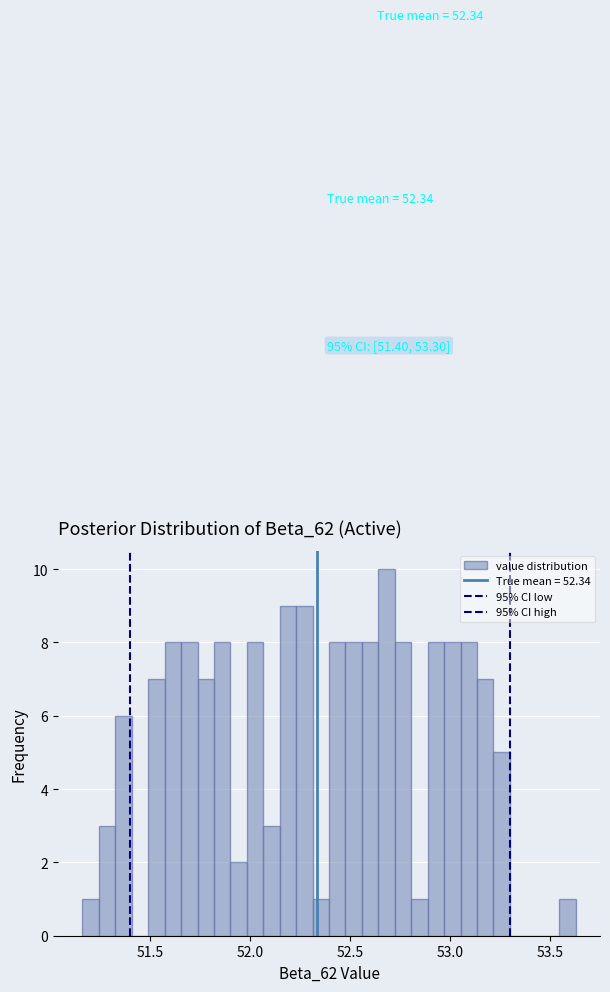

Read against the x-axis, roughly where is the centre of the tallest bar?

52.70